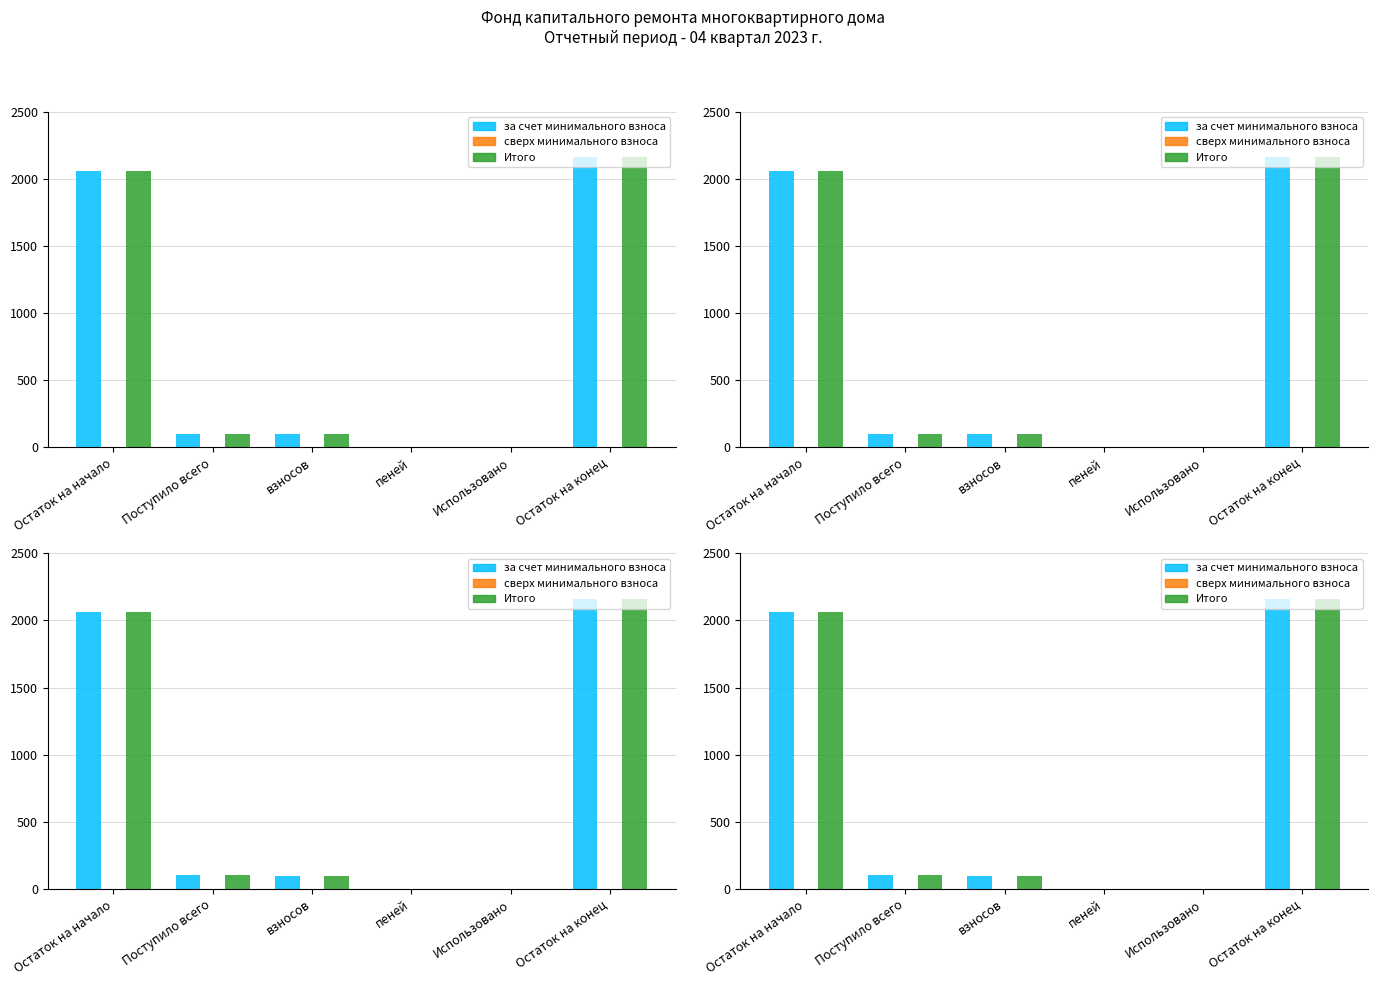

Reading left to right, what are all the values shown in this chart?

за счет минимального взноса: Остаток на начало=2059.3	Поступило всего=100.8	взносов=97.9	пеней=2.9	Использовано=0.0	Остаток на конец=2160.1
сверх минимального размера взноса: Остаток на начало=0.0	Поступило всего=0.0	взносов=0.0	пеней=0.0	Использовано=0.0	Остаток на конец=0.0
Итого фонд капитального ремонта: Остаток на начало=2059.3	Поступило всего=100.8	взносов=97.9	пеней=2.9	Использовано=0.0	Остаток на конец=2160.1